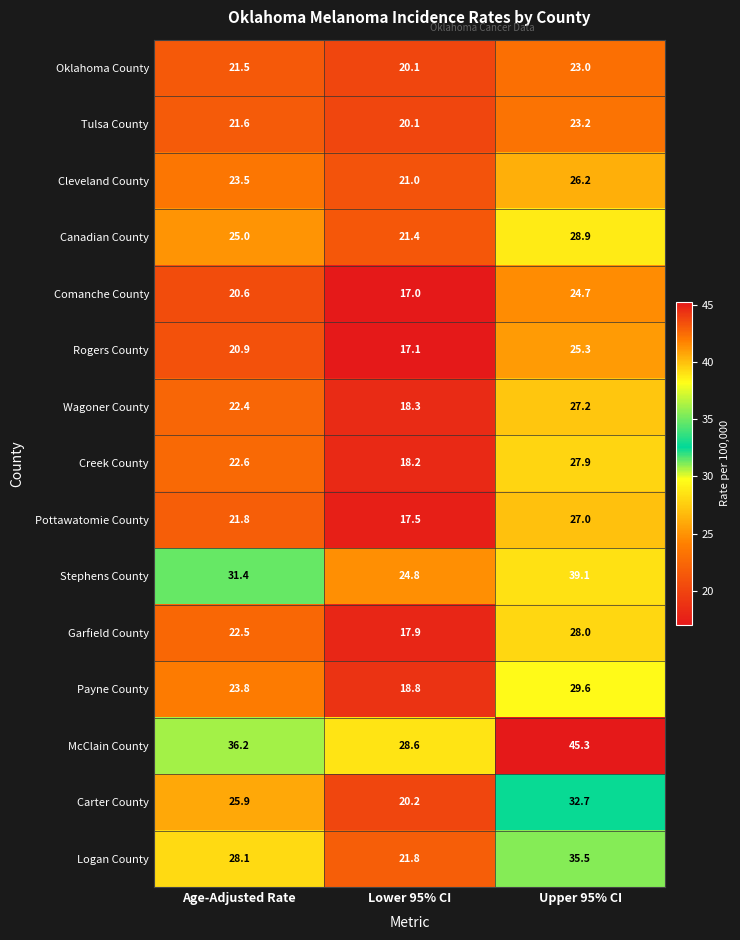

Which series has the largest total across all categories?

McClain County